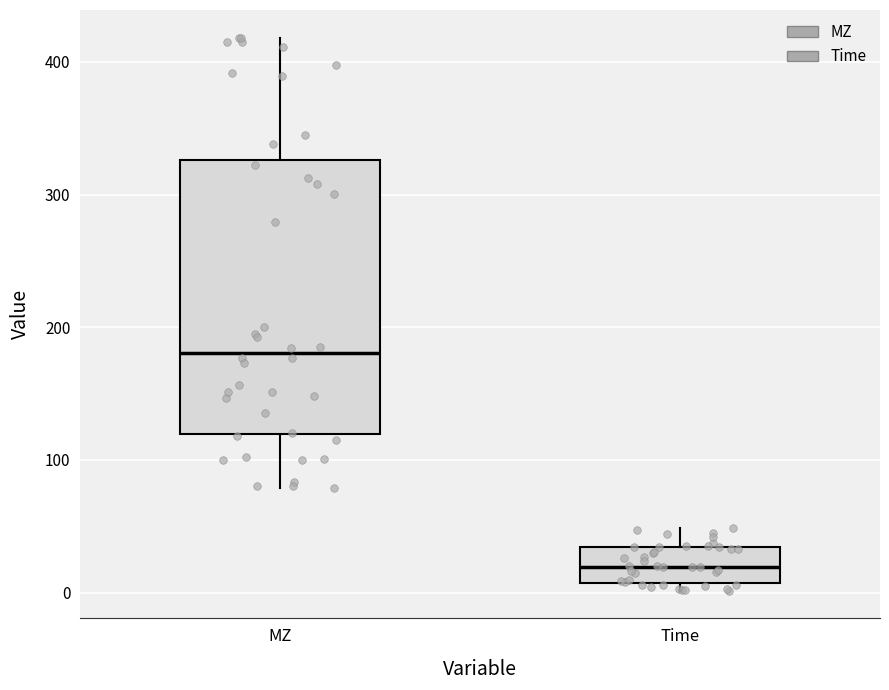

Where is the upper edge of the box for Time on the y-axis? The values are not printed on the chart, so give them approximately, as read against the axis.

30